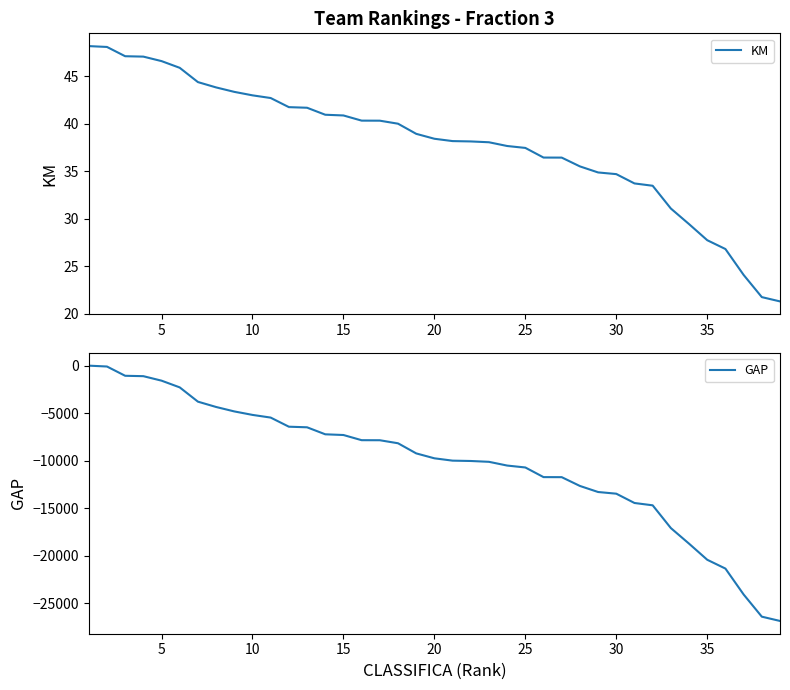

What is the average value of the KM series?

37.9